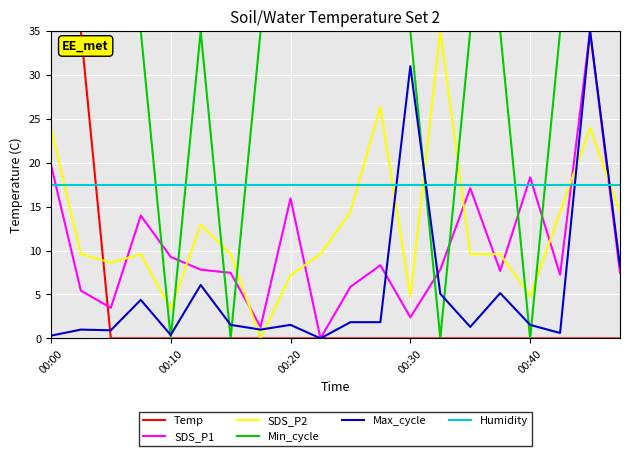

What is the highest value of the SDS_P1 series?

35.0